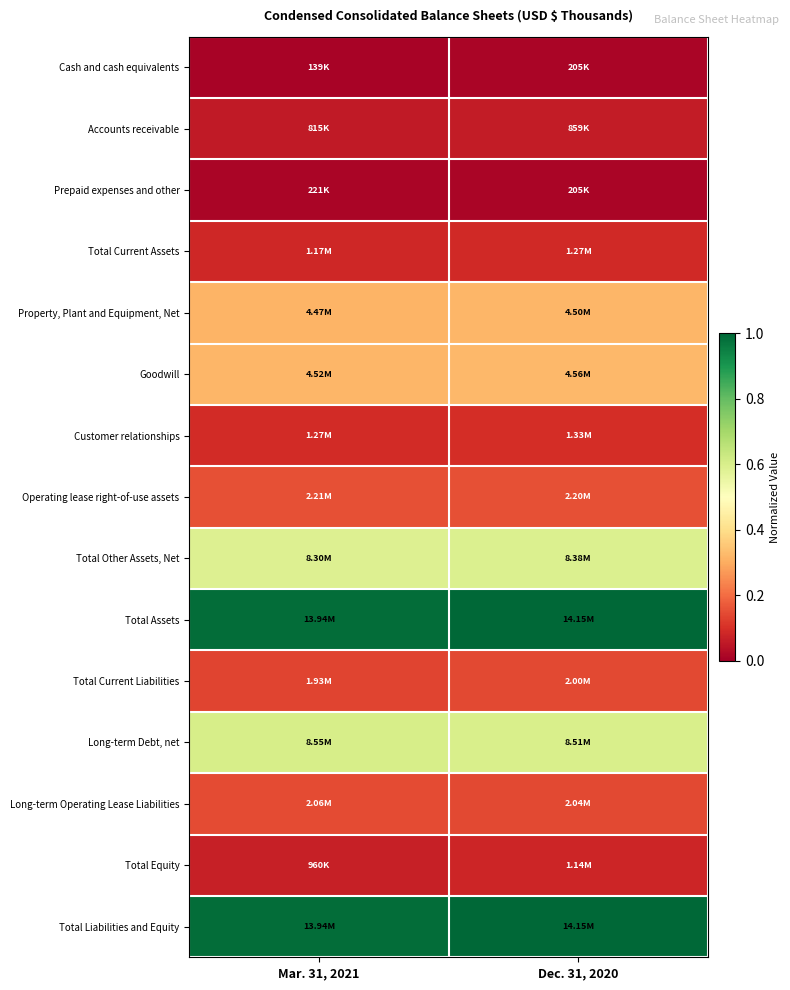

What is the total value across all series at Dec. 31, 2020?

4.6